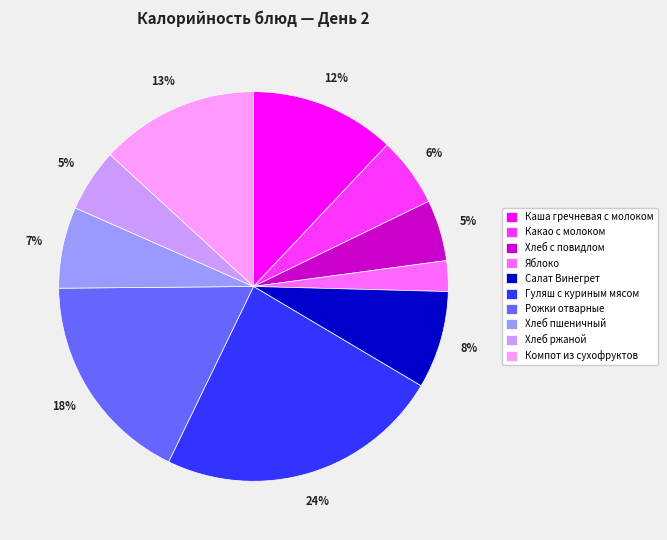

Is it true that Каша гречневая с молоком is 12% of the pie?

True